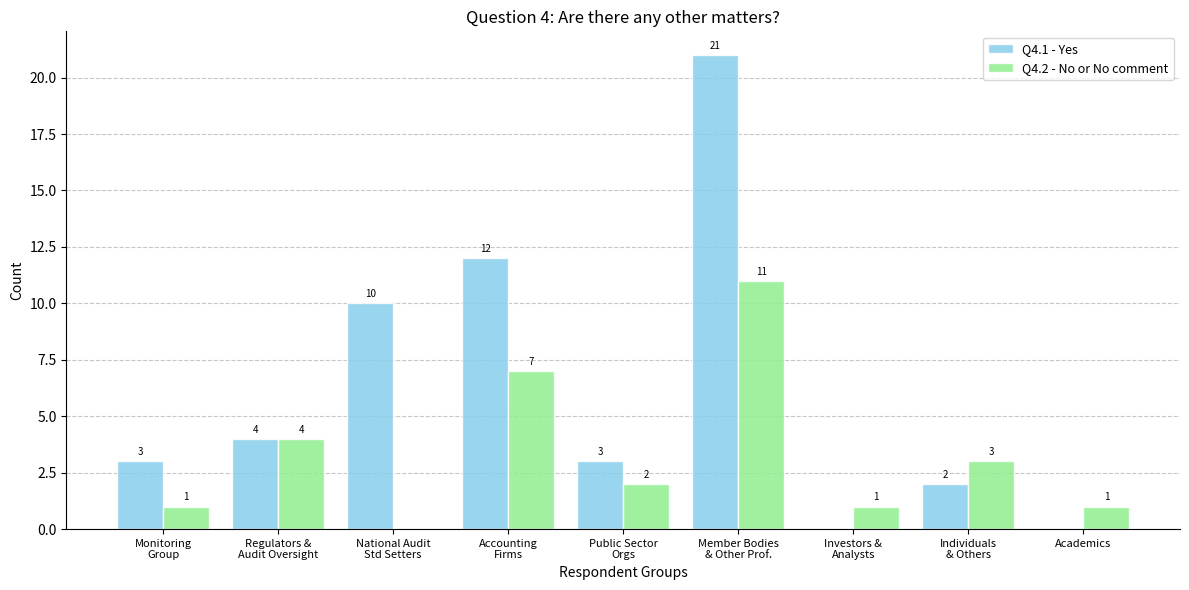

Which series has the largest total across all categories?

Q4.1 - Yes